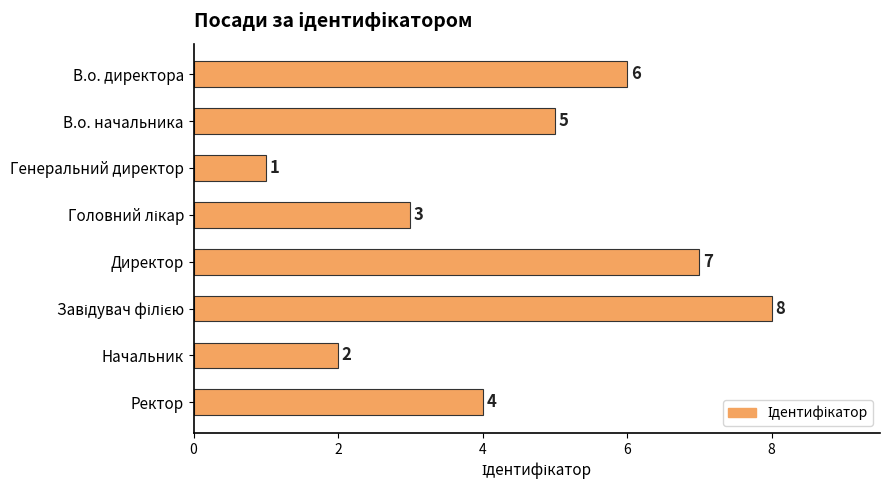

What is the value of the 7th bar from the top?

2